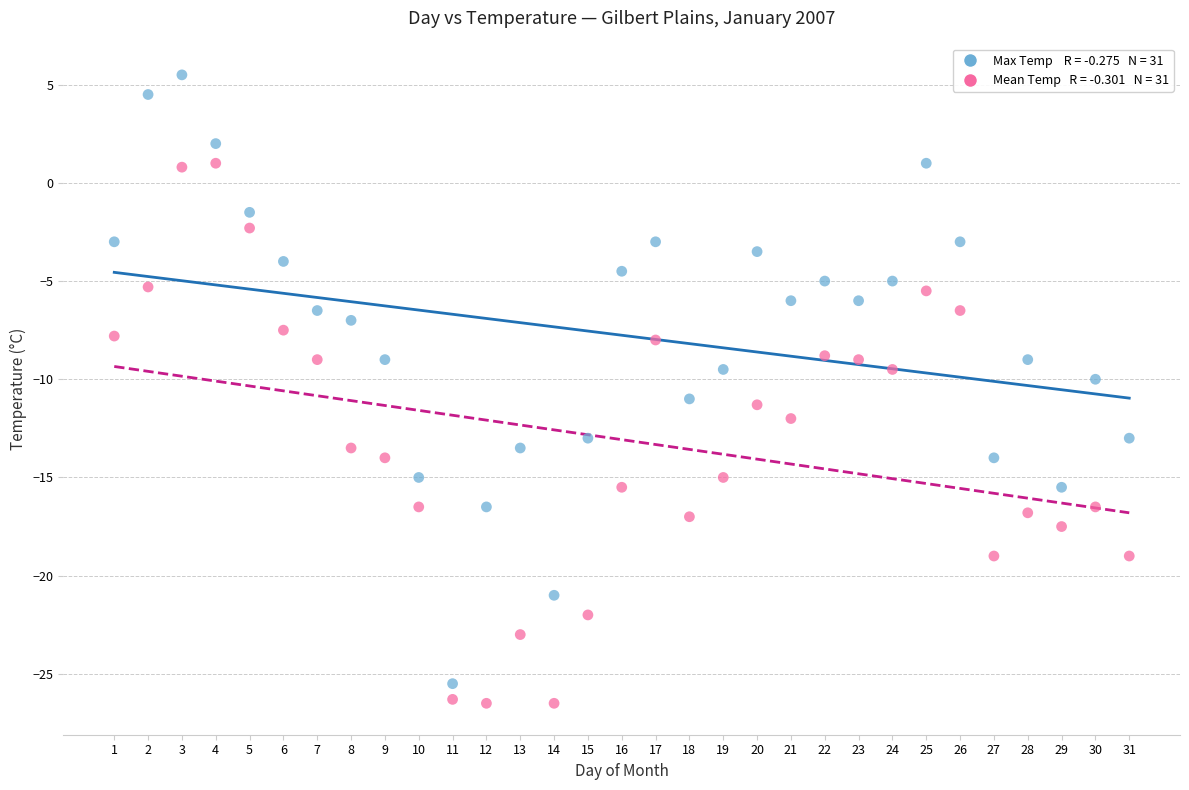

Across all data points, what is the range of Y values (max minus min)?

32.0